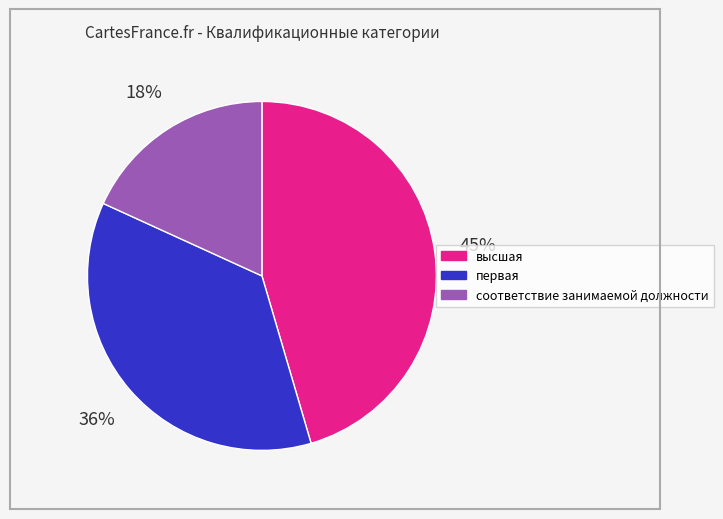

Which slice is the smallest?

соответствие занимаемой должности